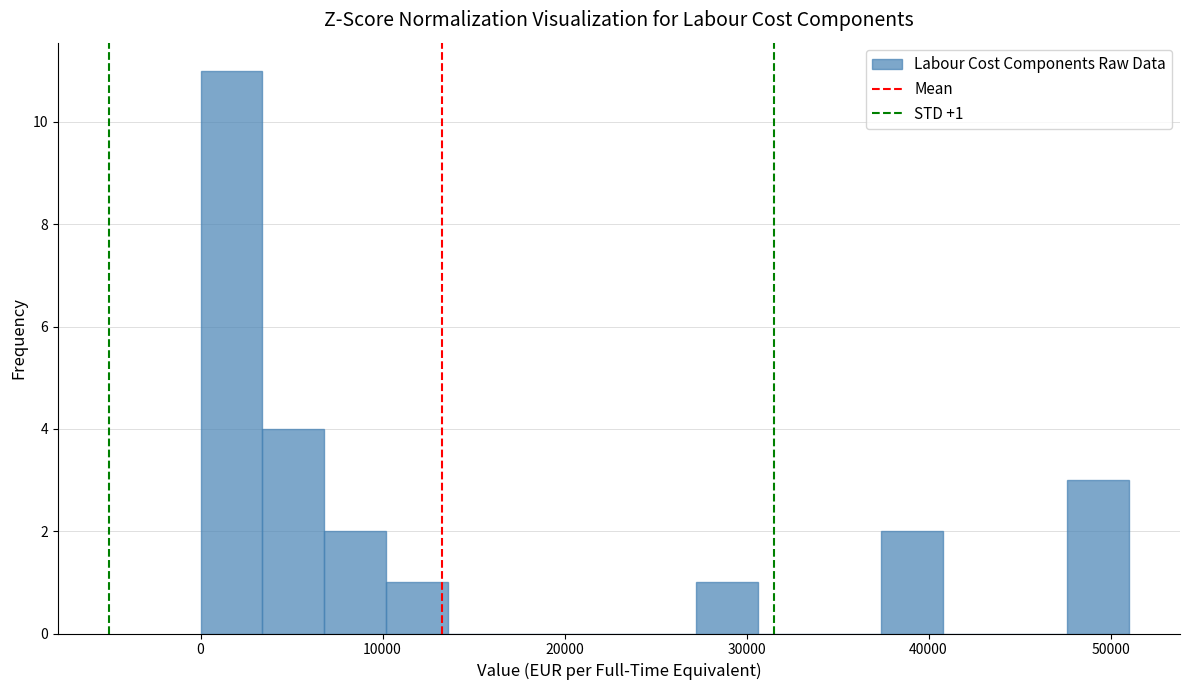

Around what value on the x-axis is the tallest bar? Give the approximate position of its centre, as read against the axis.

2000